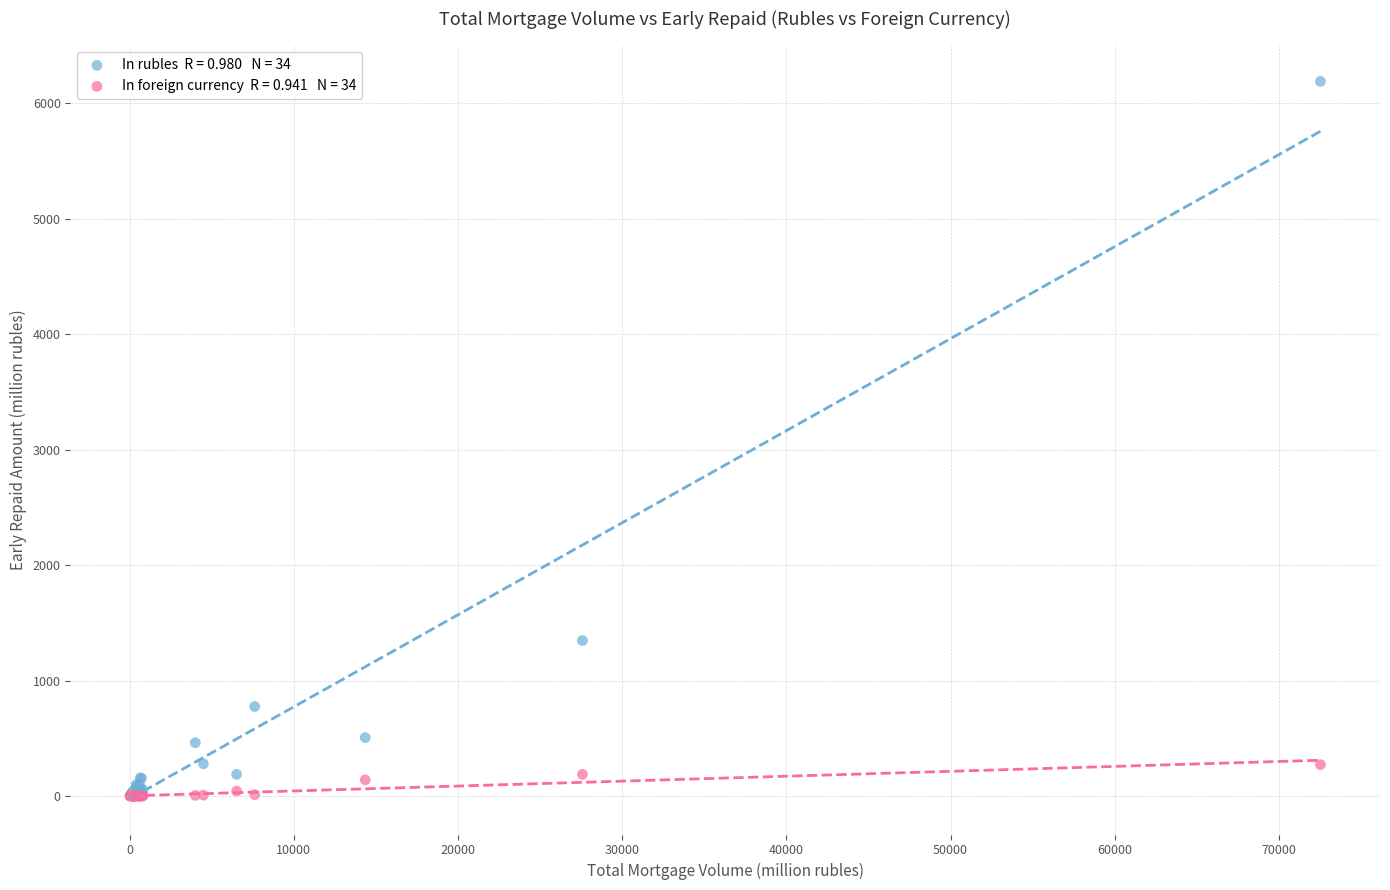

Across all series, what Y value is closest to 3094?

1346.5